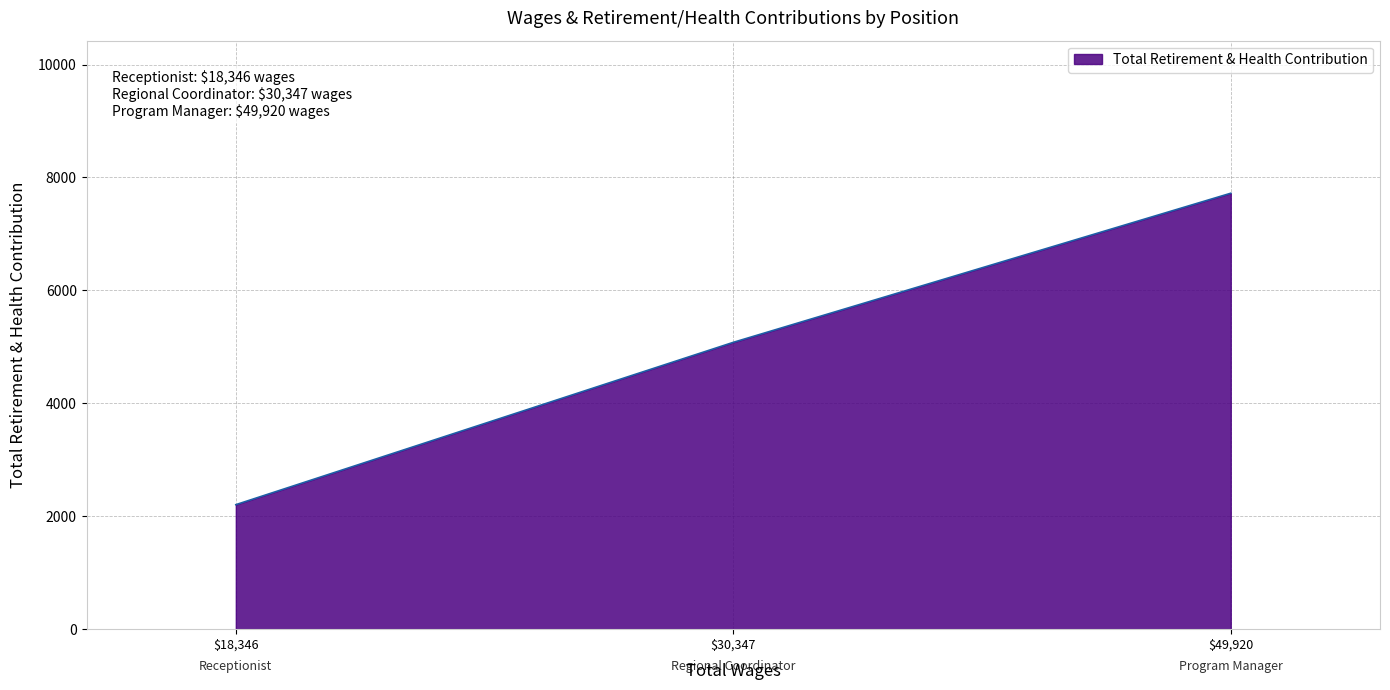

List the labels in order of value, smallest first.

$18,346, $30,347, $49,920